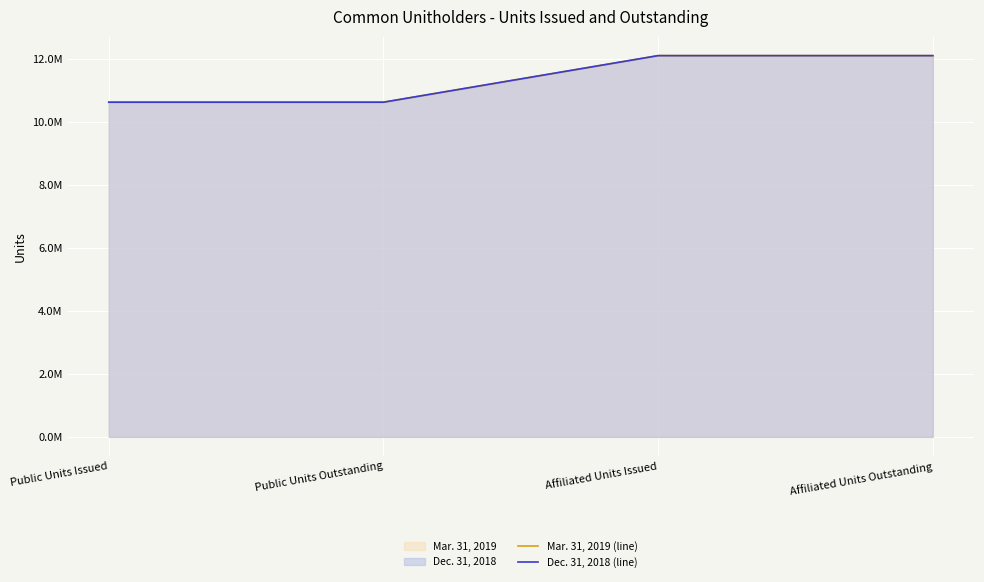

What is the sum of all Dec. 31, 2018 (line) values?

45467954